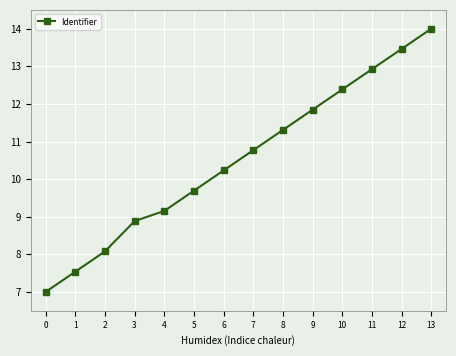

Read the value at 0.

7.0